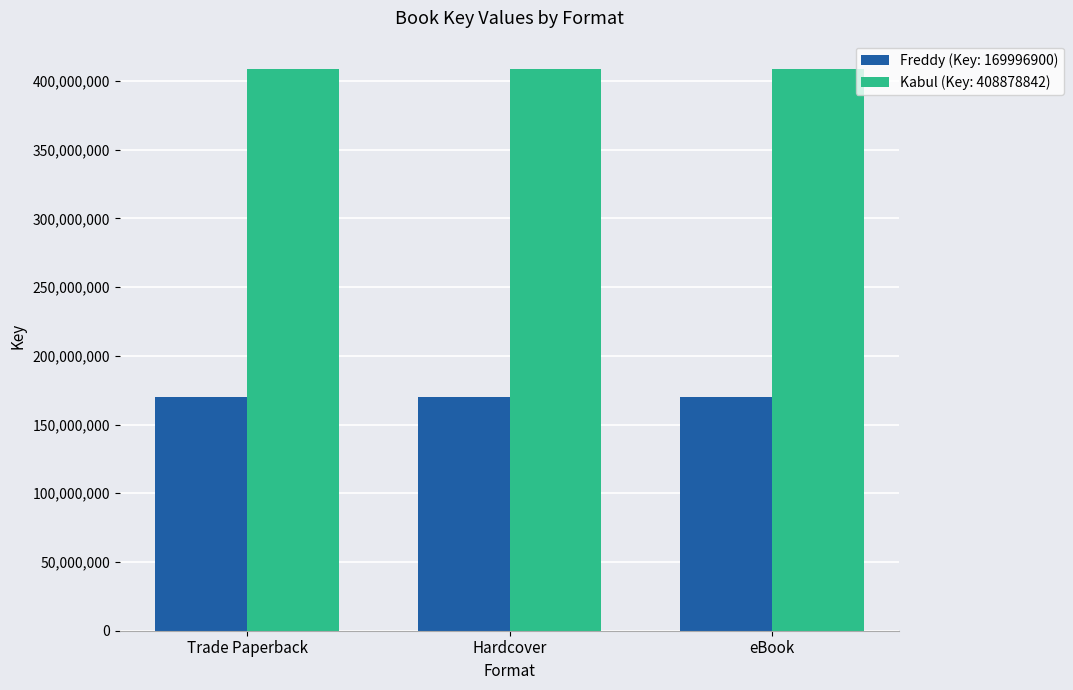

Rank the series by their maximum value, from lowest to highest.

Freddy (Key: 169996900), Kabul (Key: 408878842)